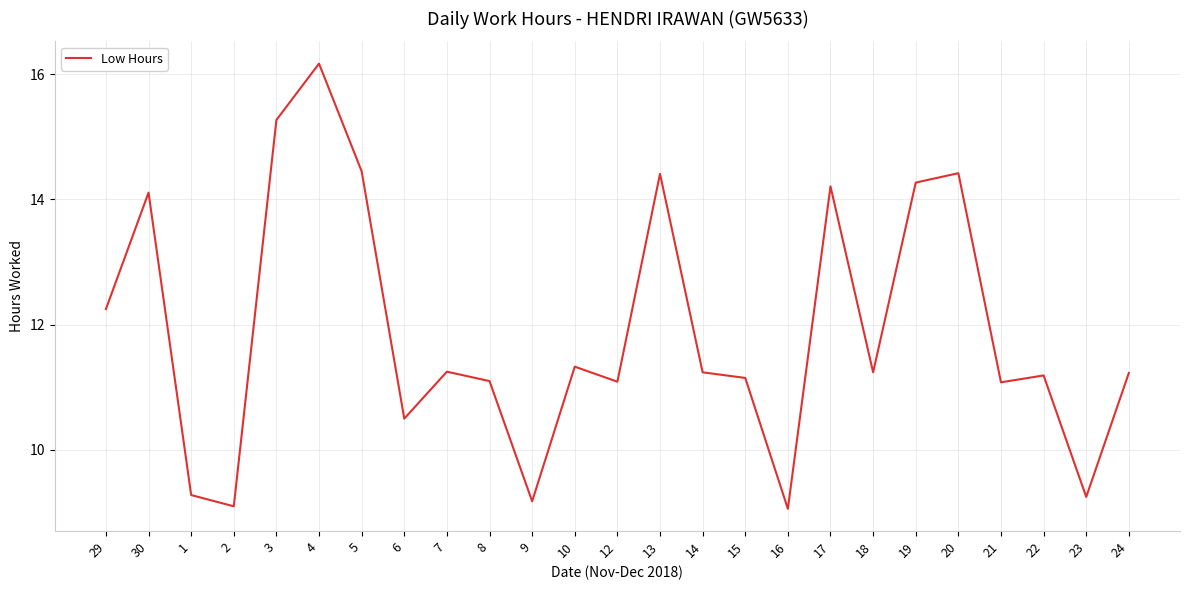

The chart shows a value of 2.1 at 16. True or false?

False